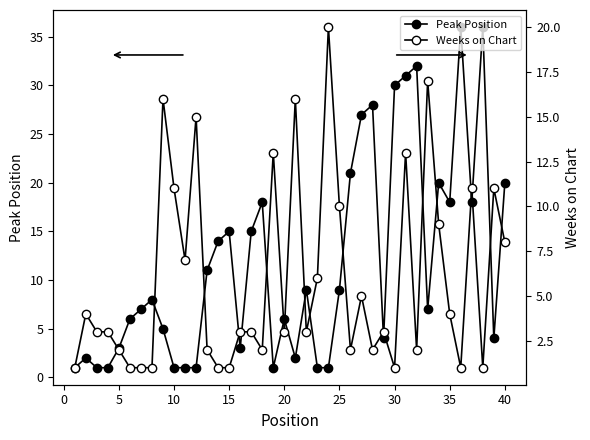

At how many categories does at least one series exceed 30?

4